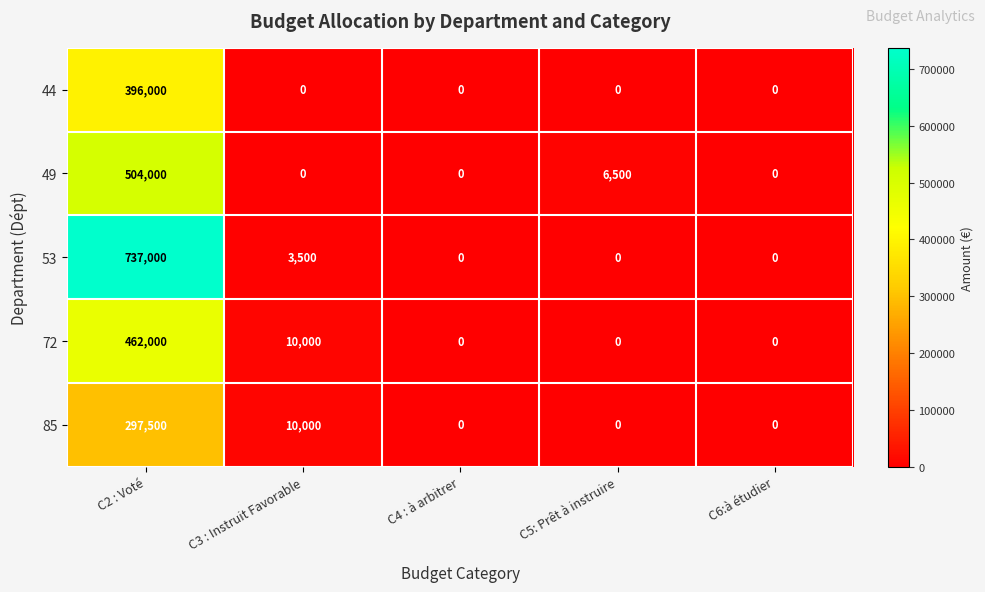

Rank the series by their maximum value, from highest to lowest.

53, 49, 72, 44, 85